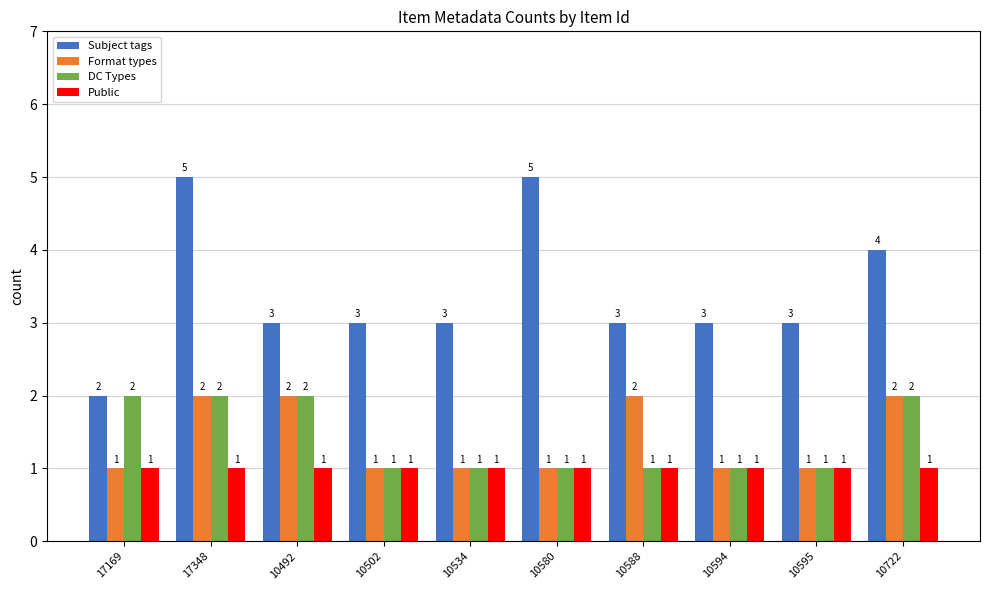

Reading left to right, what are all the values shown in this chart?

Subject tags: 17169=2	17348=5	10492=3	10502=3	10534=3	10580=5	10588=3	10594=3	10595=3	10722=4
Format types: 17169=1	17348=2	10492=2	10502=1	10534=1	10580=1	10588=2	10594=1	10595=1	10722=2
DC Types: 17169=2	17348=2	10492=2	10502=1	10534=1	10580=1	10588=1	10594=1	10595=1	10722=2
Public: 17169=1	17348=1	10492=1	10502=1	10534=1	10580=1	10588=1	10594=1	10595=1	10722=1